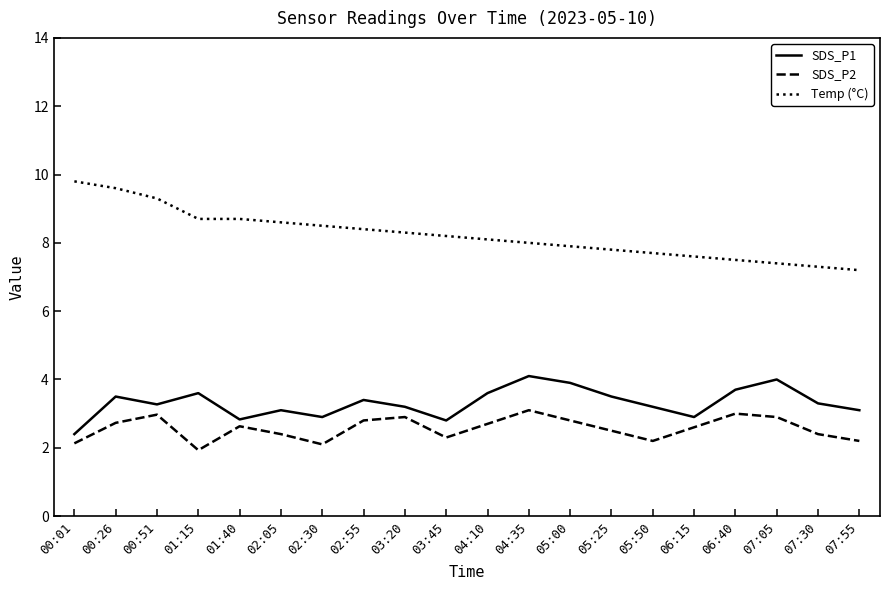

In SDS_P1, how many points are lower than both neighbors (excluding endpoints)?

5